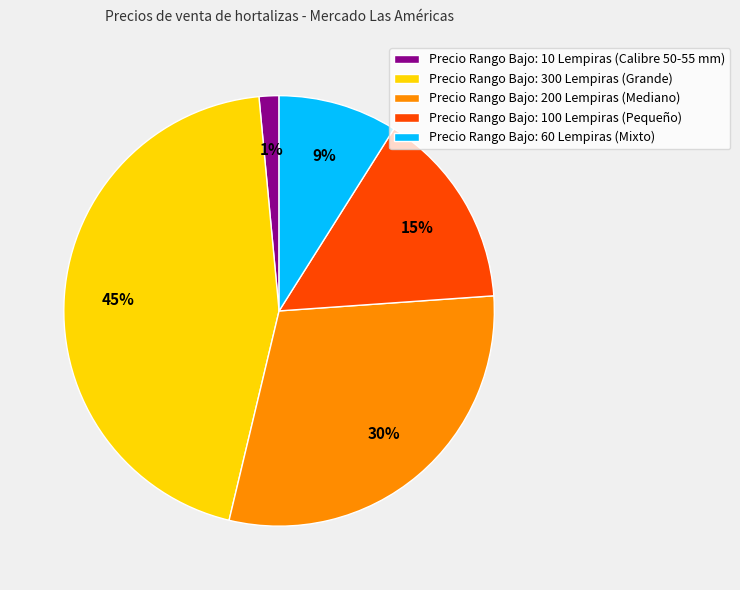

Combined, do Precio Rango Bajo: 10 Lempiras (Calibre 50-55 mm) and Precio Rango Bajo: 100 Lempiras (Pequeño) account for over 50%?

No